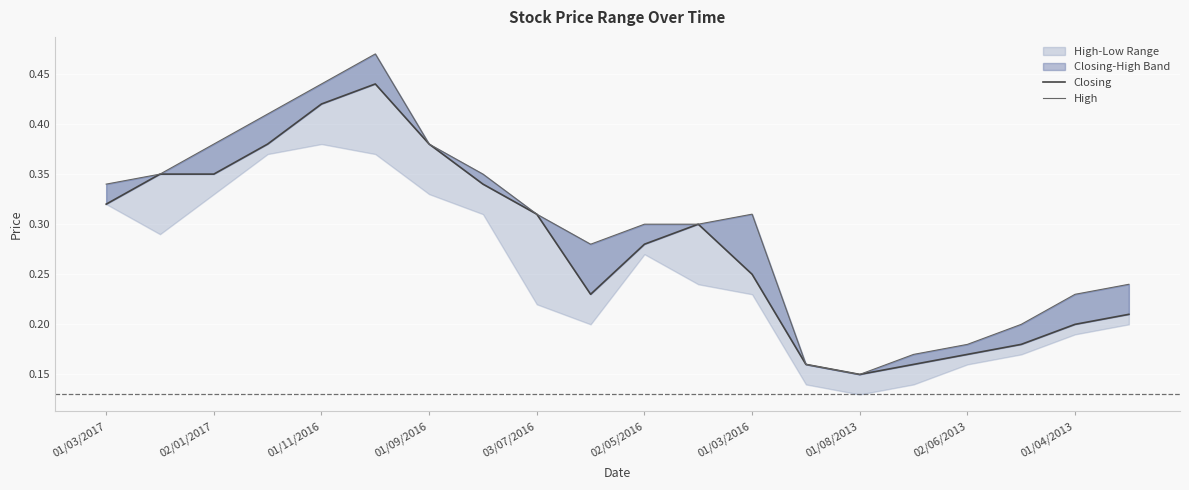

True or false: High and Closing intersect in this chart.

False